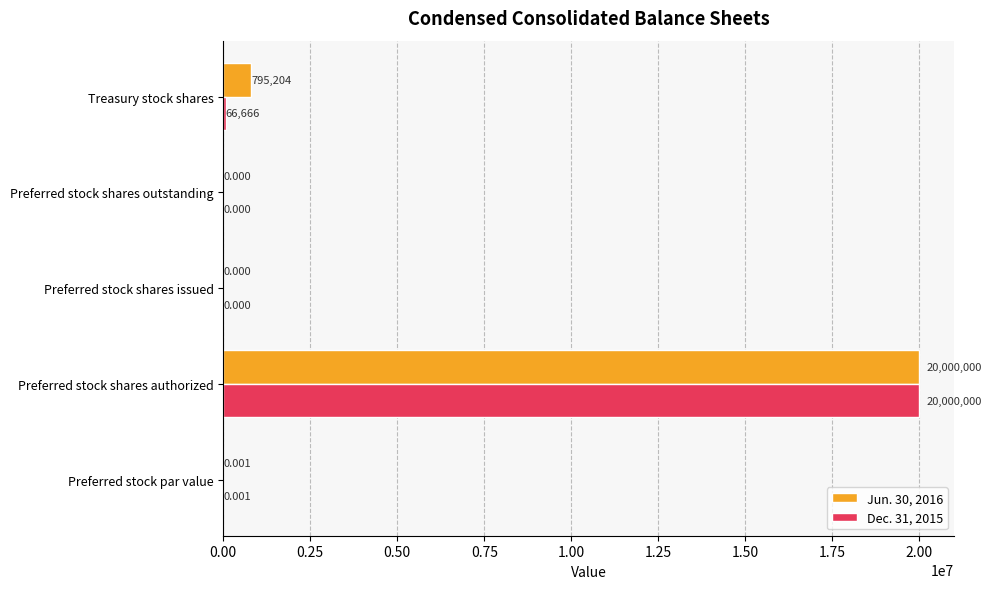

Is the value of Jun. 30, 2016 at Treasury stock shares greater than the value of Dec. 31, 2015 at Preferred stock shares issued?

Yes